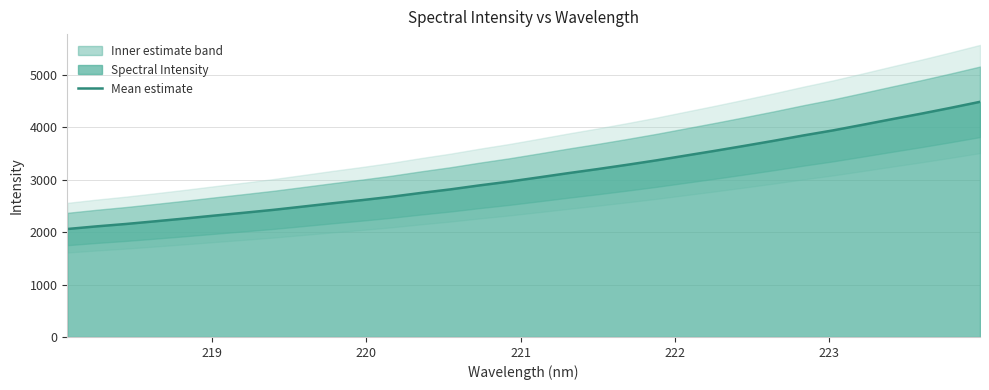

What is the minimum value for Mean estimate?

2057.7